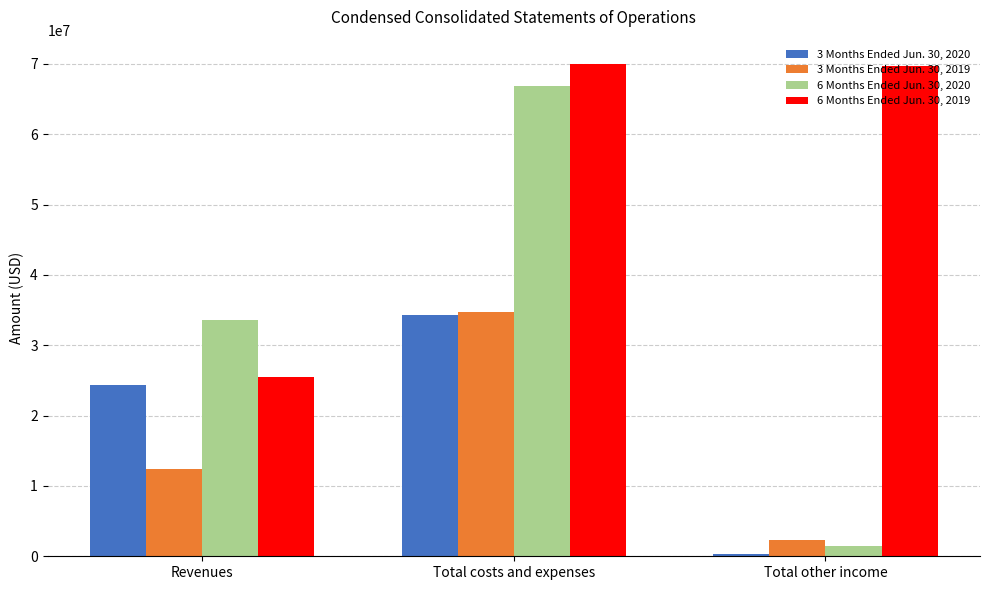

Where does the 6 Months Ended Jun. 30, 2019 series first go above 69659000?

Total costs and expenses